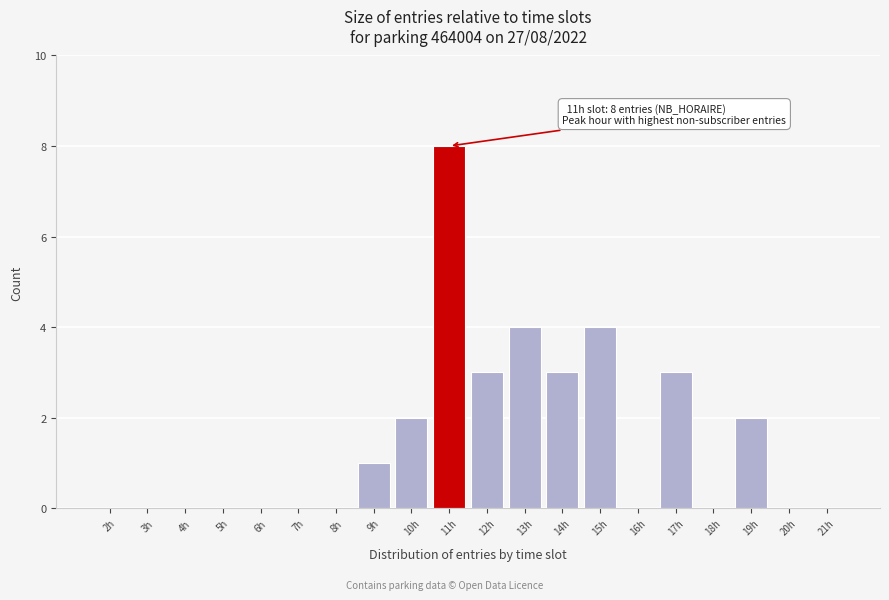

Reading left to right, extract all data points from this chart.

2h=0	3h=0	4h=0	5h=0	6h=0	7h=0	8h=0	9h=1	10h=2	11h=8	12h=3	13h=4	14h=3	15h=4	16h=0	17h=3	18h=0	19h=2	20h=0	21h=0